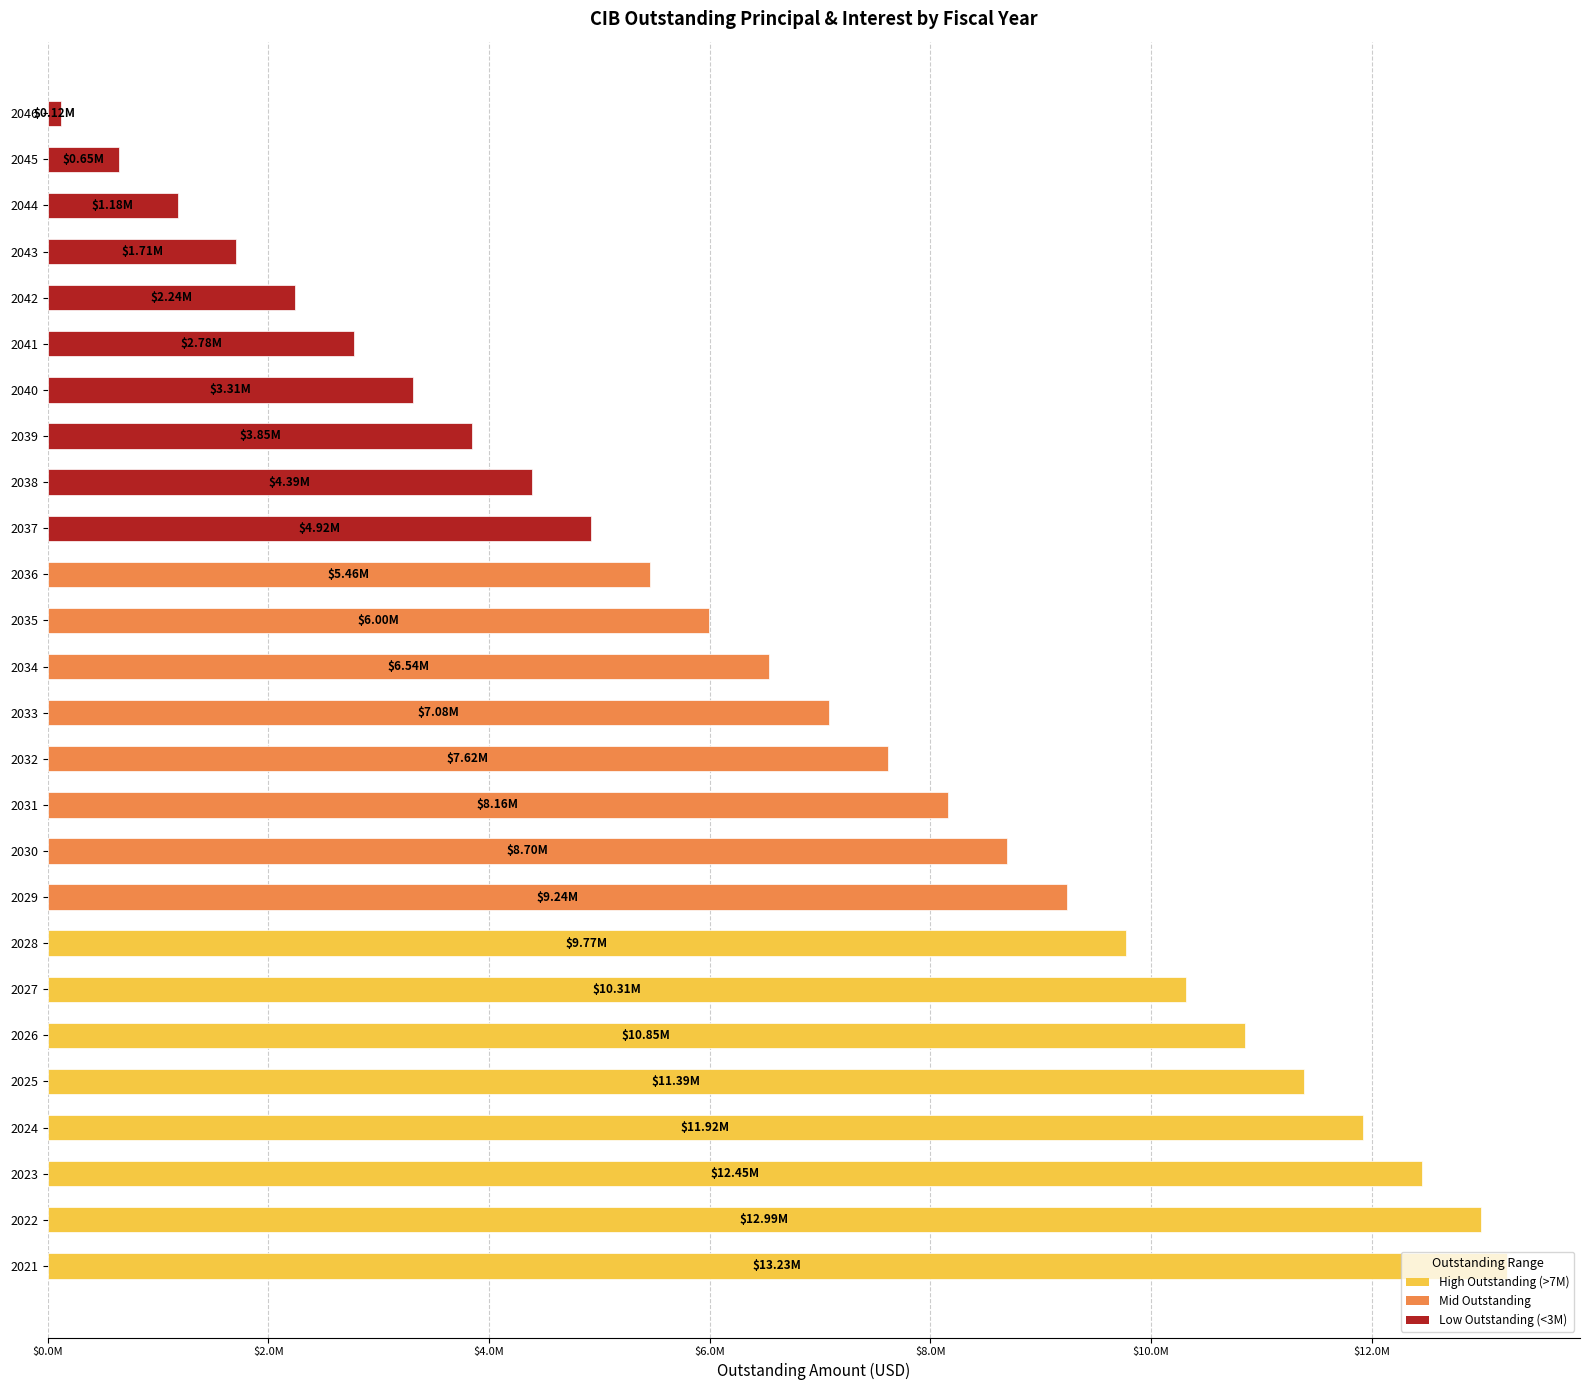

Rank the categories by value from lowest to highest.

2046, 2045, 2044, 2043, 2042, 2041, 2040, 2039, 2038, 2037, 2036, 2035, 2034, 2033, 2032, 2031, 2030, 2029, 2028, 2027, 2026, 2025, 2024, 2023, 2022, 2021